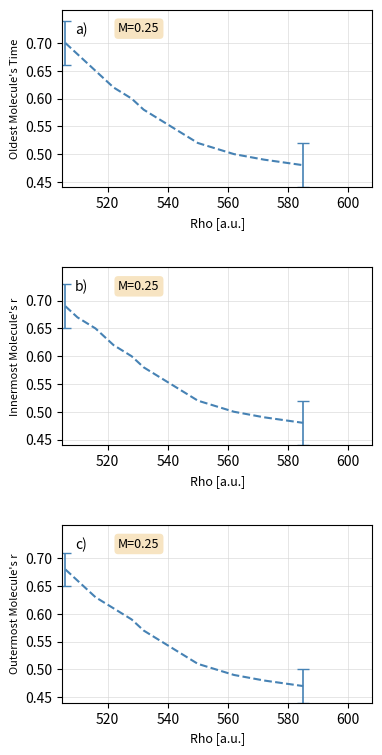

Which has a higher value, 520 or 560?

520